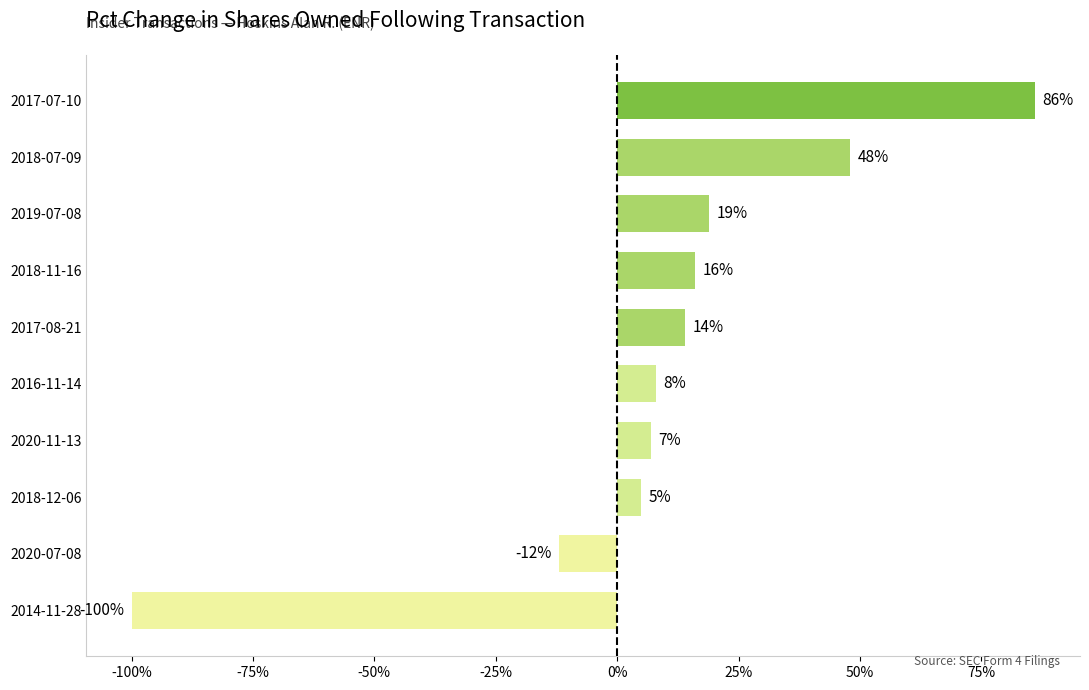

Read the value at 2019-07-08, to the nearest 10.

20